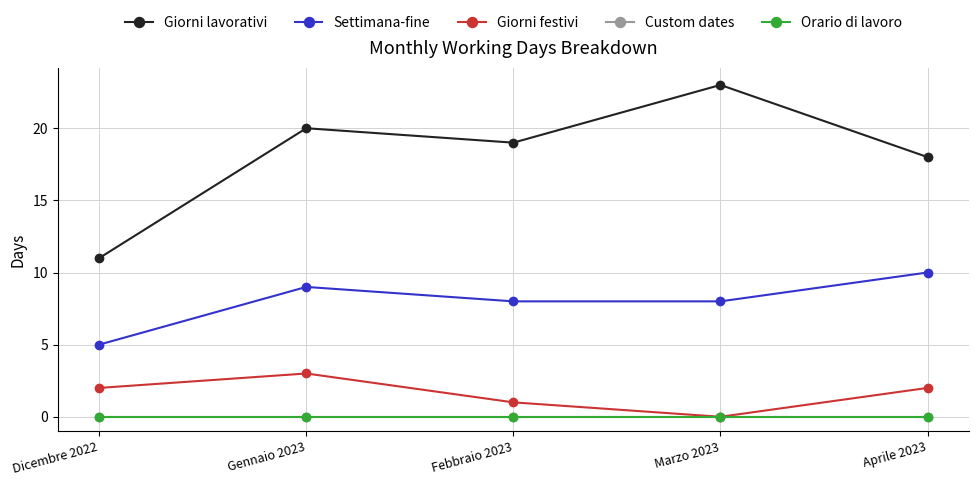

Is it true that Orario di lavoro equals 0 at Gennaio 2023?

True